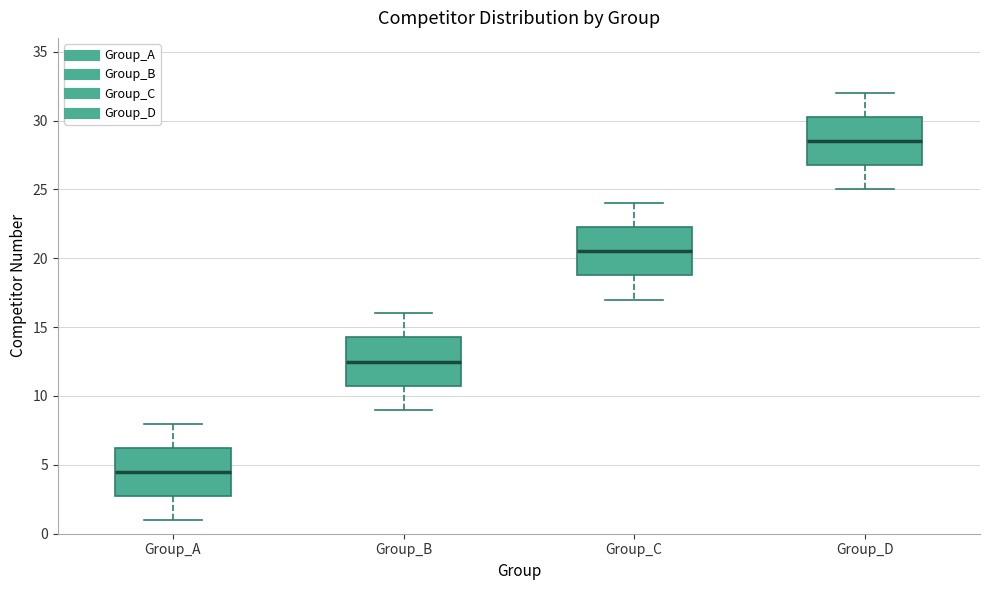

Where is the lower edge of the box for Group_C on the y-axis? The values are not printed on the chart, so give them approximately, as read against the axis.

19.0